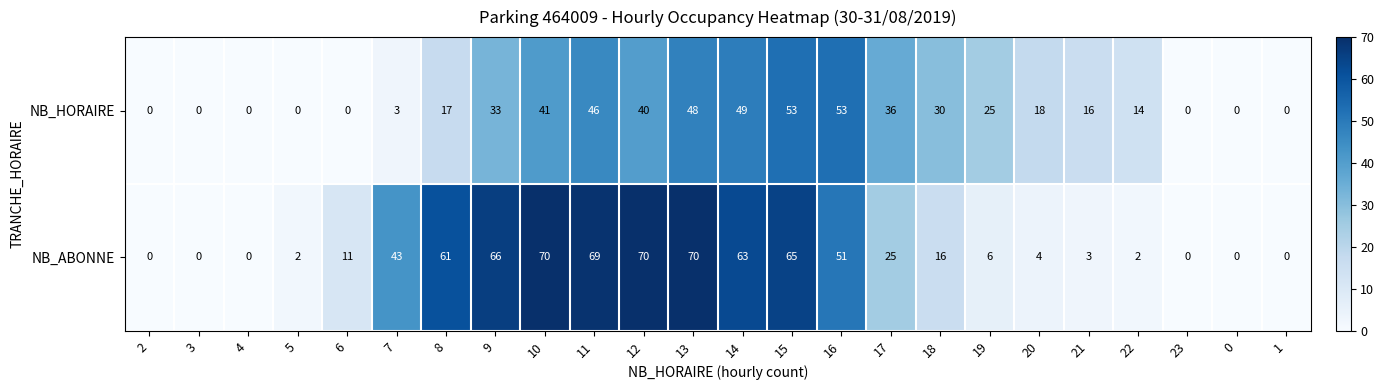

Which series has the widest spread of values?

NB_ABONNE